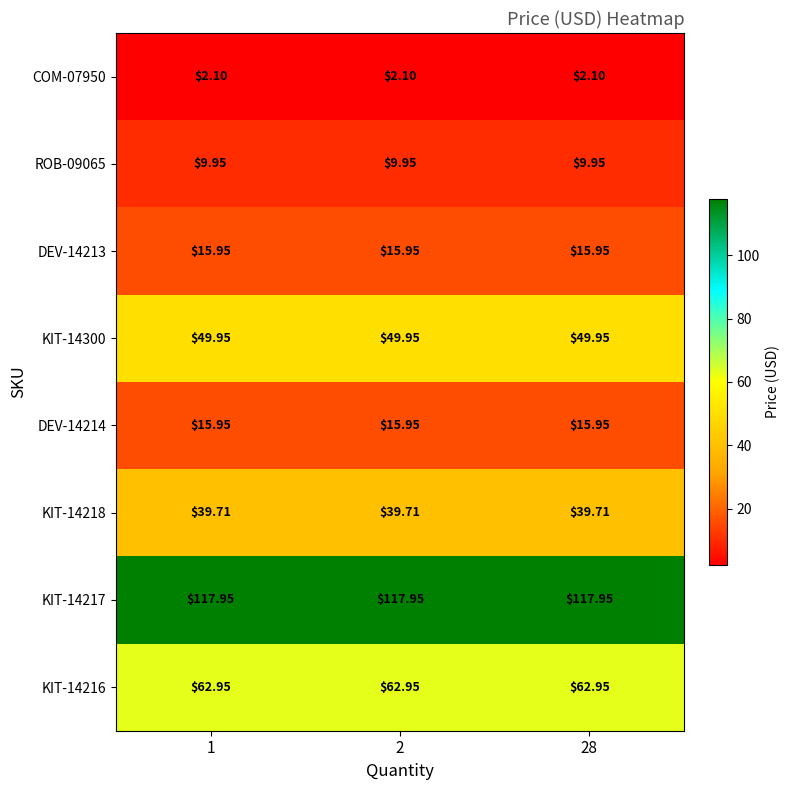

How many categories are shown in the chart?

3